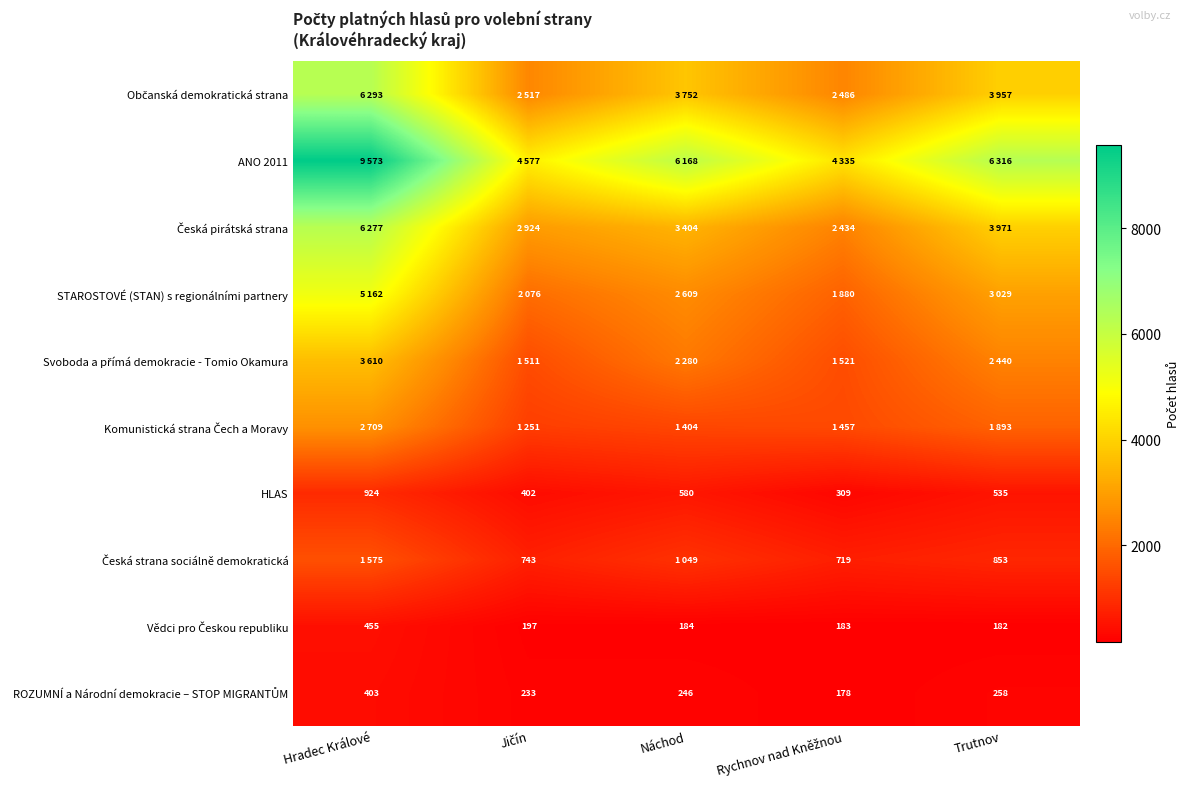

Between Jičín and Hradec Králové, which is larger?

Hradec Králové